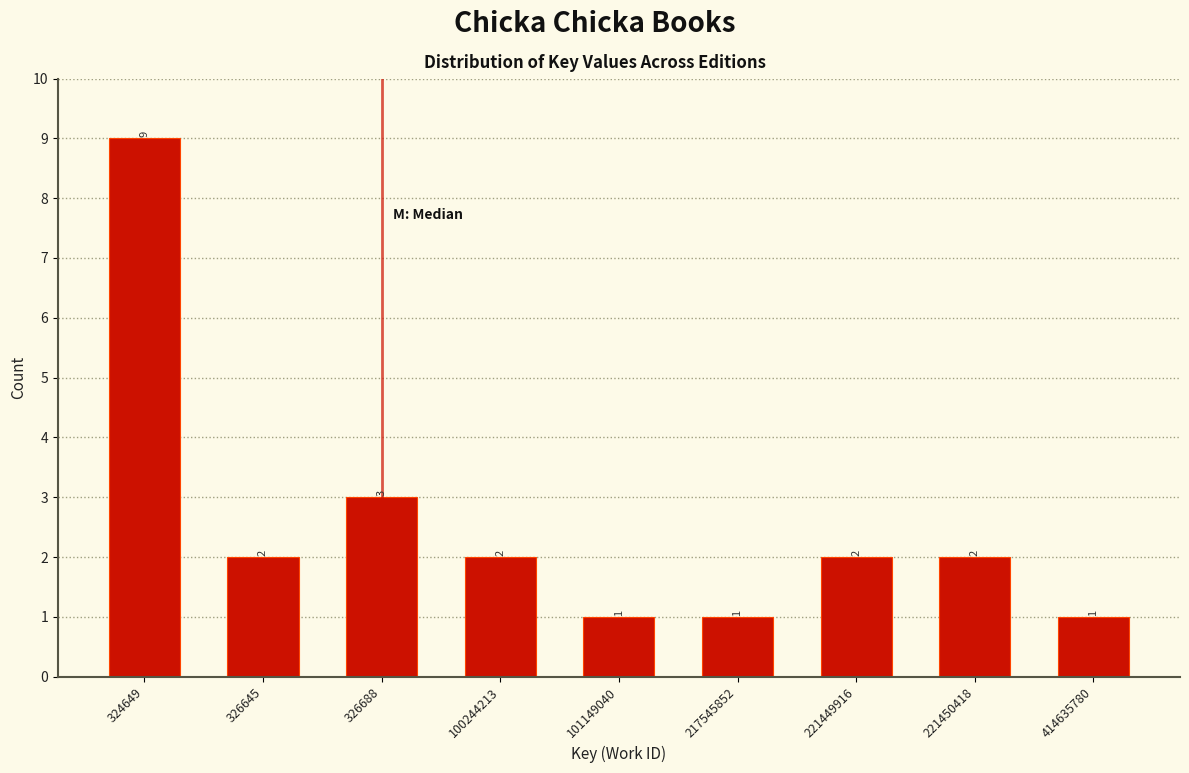

Reading right to left, extract all data points from this chart.

414635780=1	221450418=2	221449916=2	217545852=1	101149040=1	100244213=2	326688=3	326645=2	324649=9